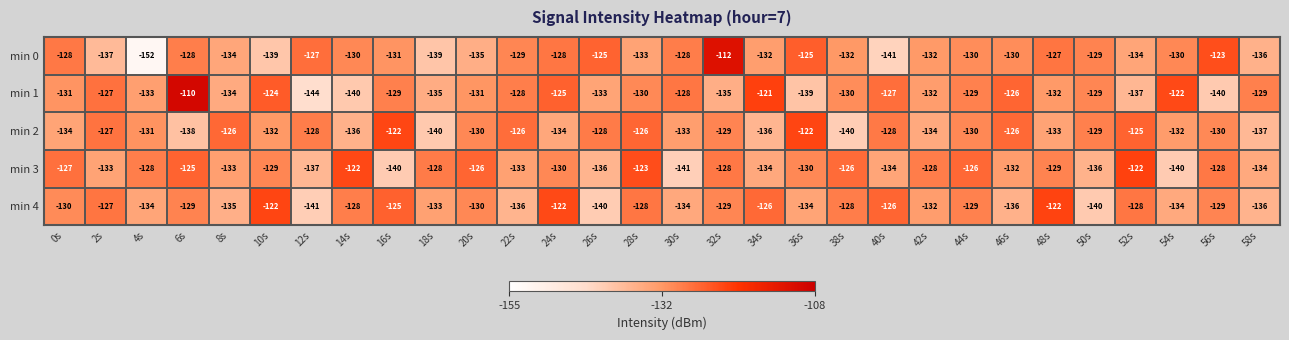

Where is min 1 nearest to the value -127?

2s